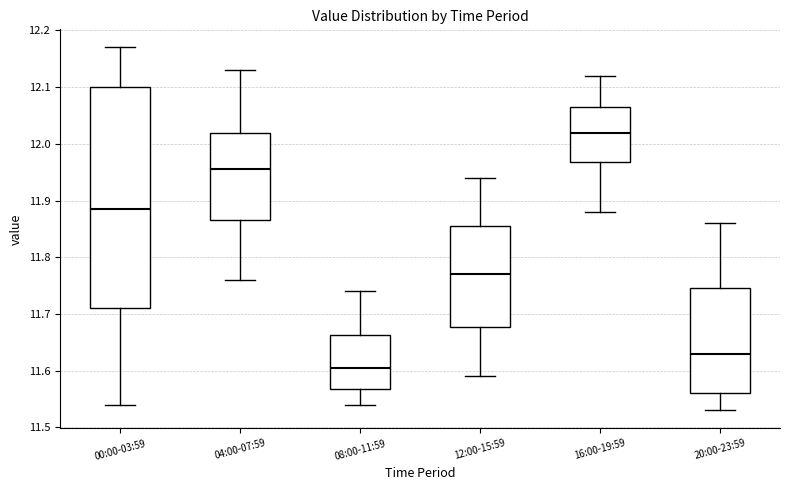

Comparing the boxes themselves (not the whiskers), which one is the tallest?

00:00-03:59